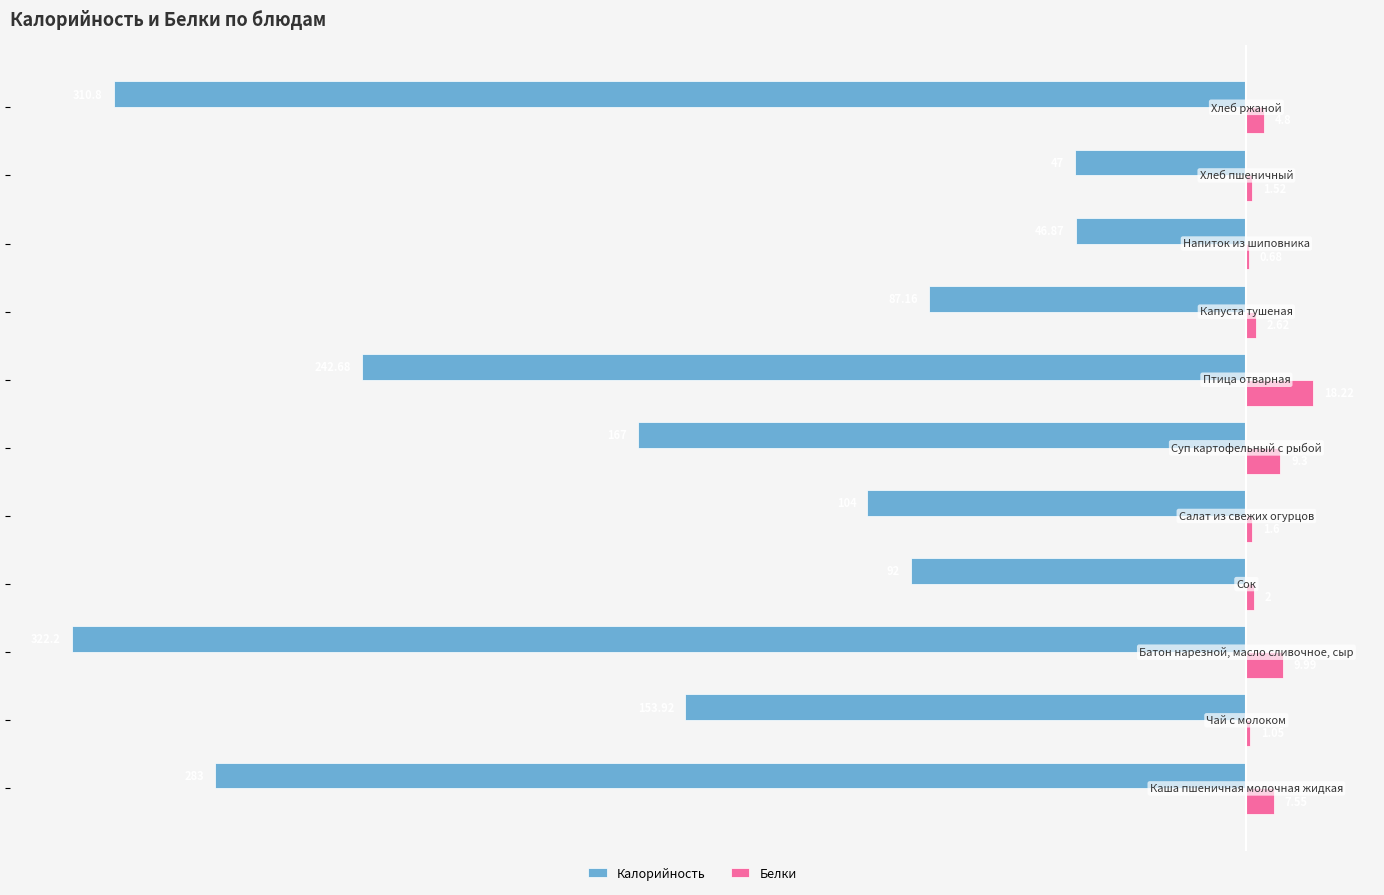

Which series has the largest total across all categories?

Белки